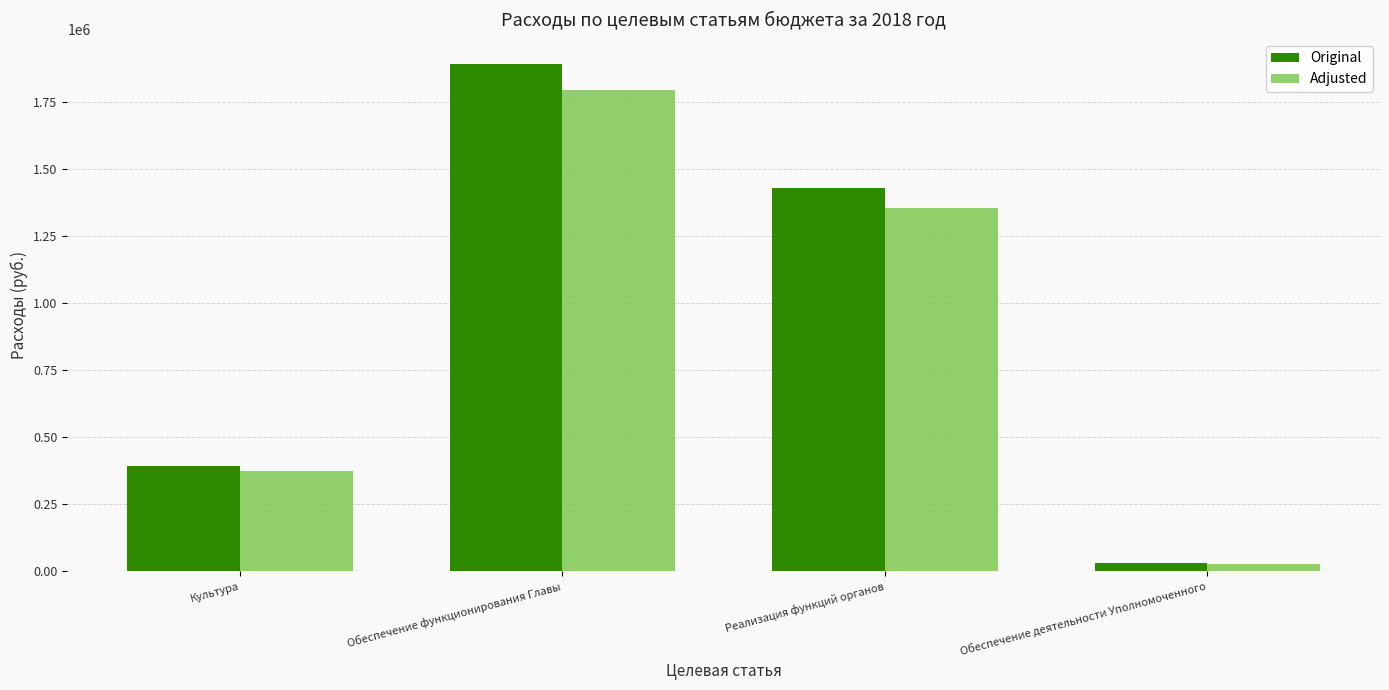

What is the label of the 2nd bar from the left?

Обеспечение функционирования Главы